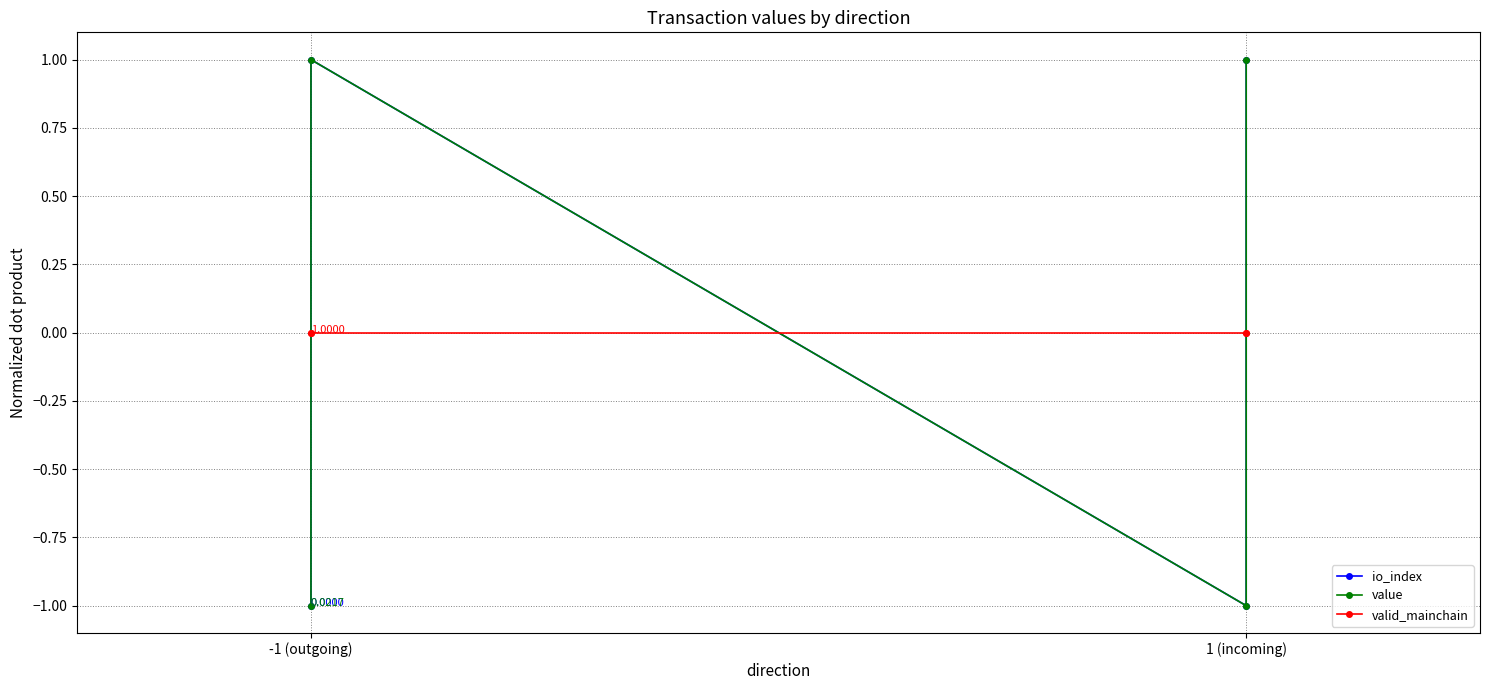

At which label does valid_mainchain reach its minimum?

-1 (outgoing)